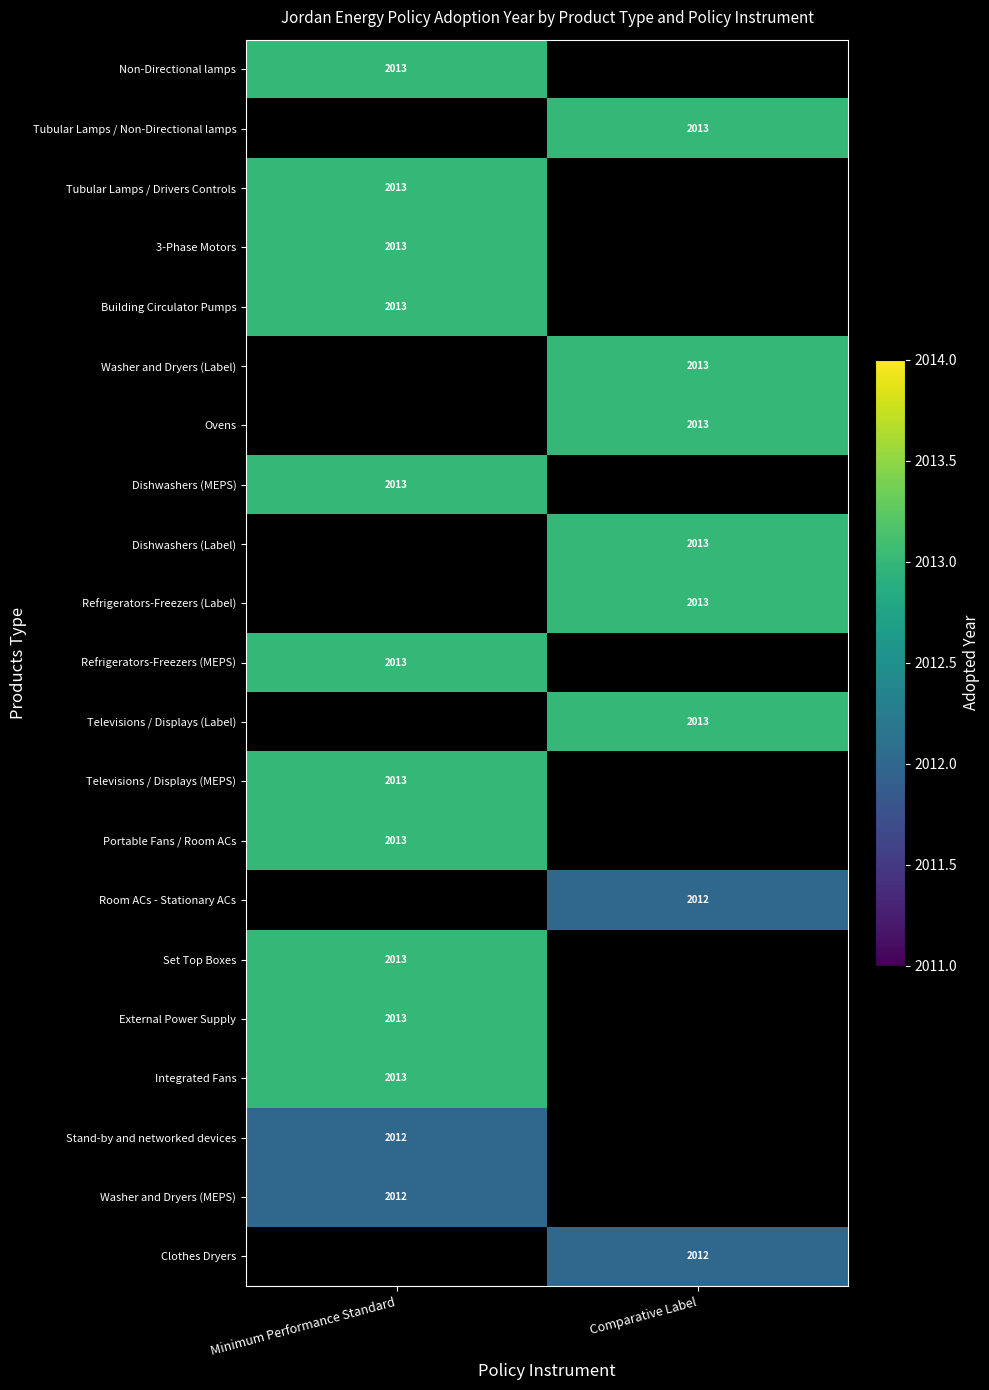

At how many categories does at least one series exceed 2012?

2